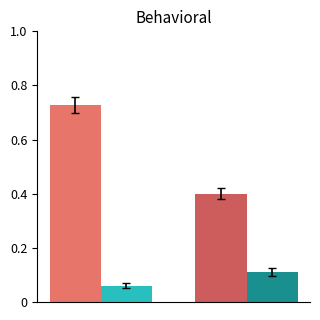

How many series are shown in this chart?

2